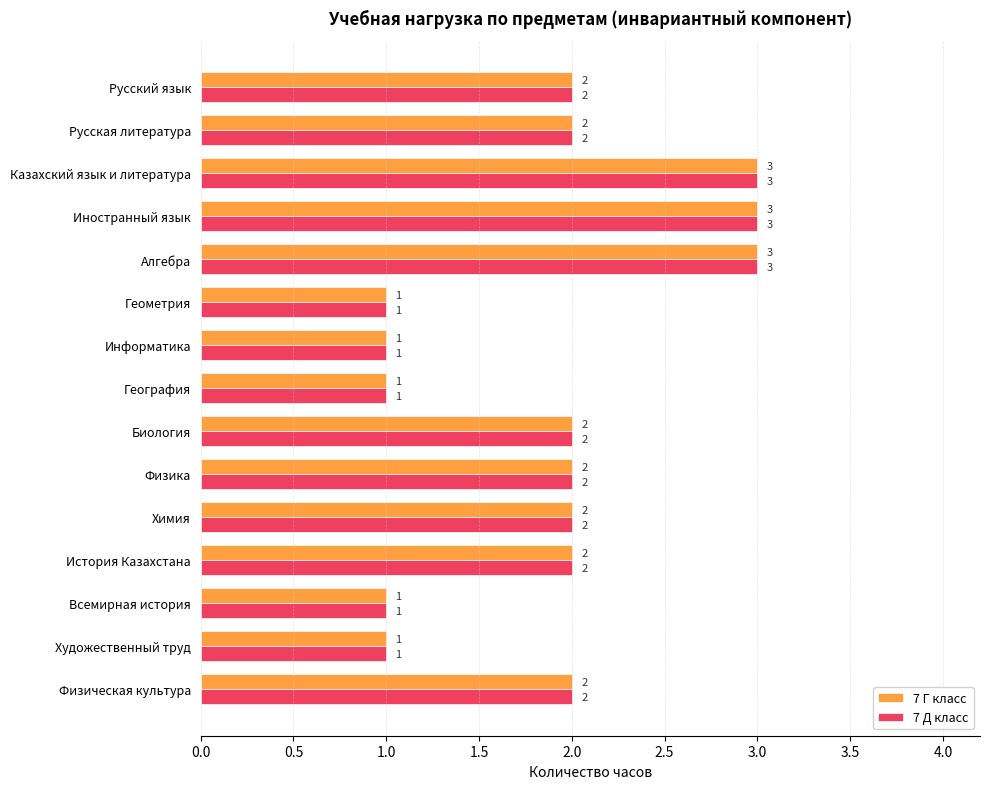

What is the maximum value for 7 Г класс?

3